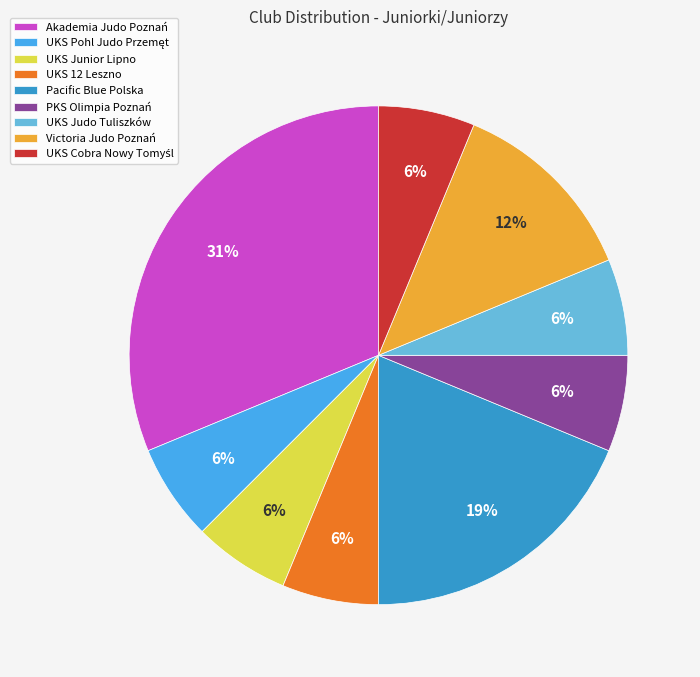

Is it true that UKS Junior Lipno is 15% of the pie?

False